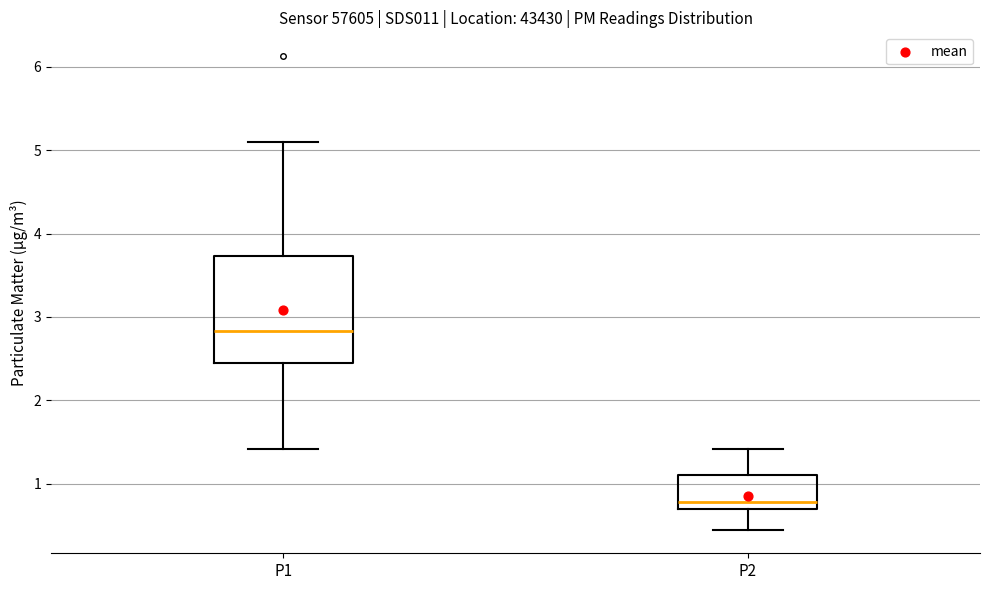

Where is the lower edge of the box for P1 on the y-axis? The values are not printed on the chart, so give them approximately, as read against the axis.

2.5